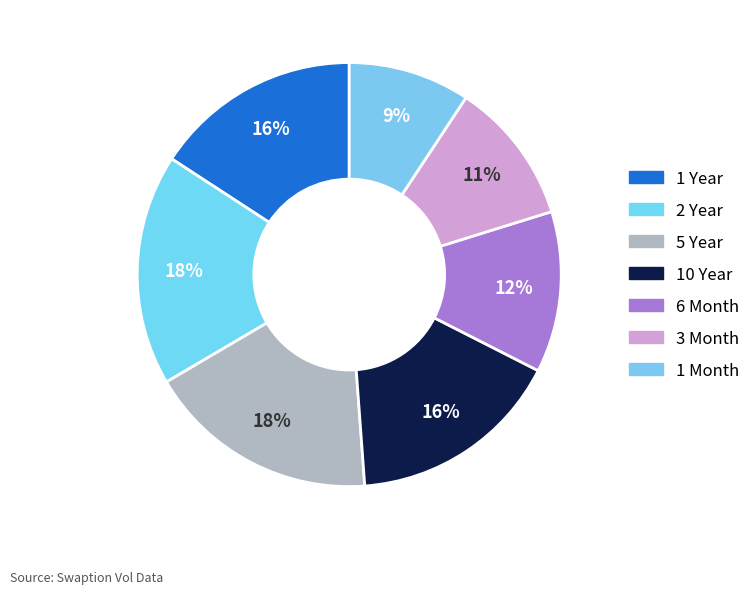

What percentage is the 5 Year slice, to the nearest percent?

18%